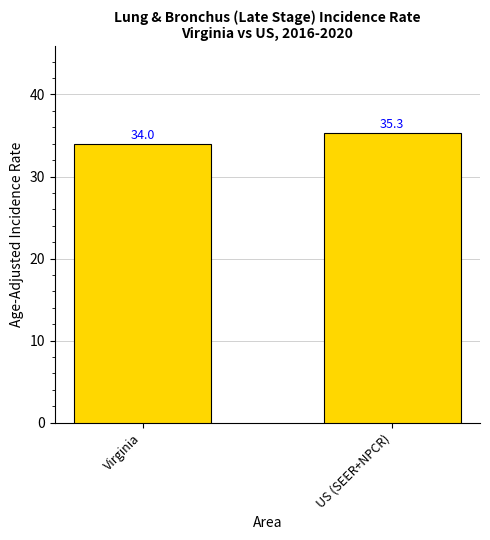

List the labels in order of value, largest first.

US (SEER+NPCR), Virginia